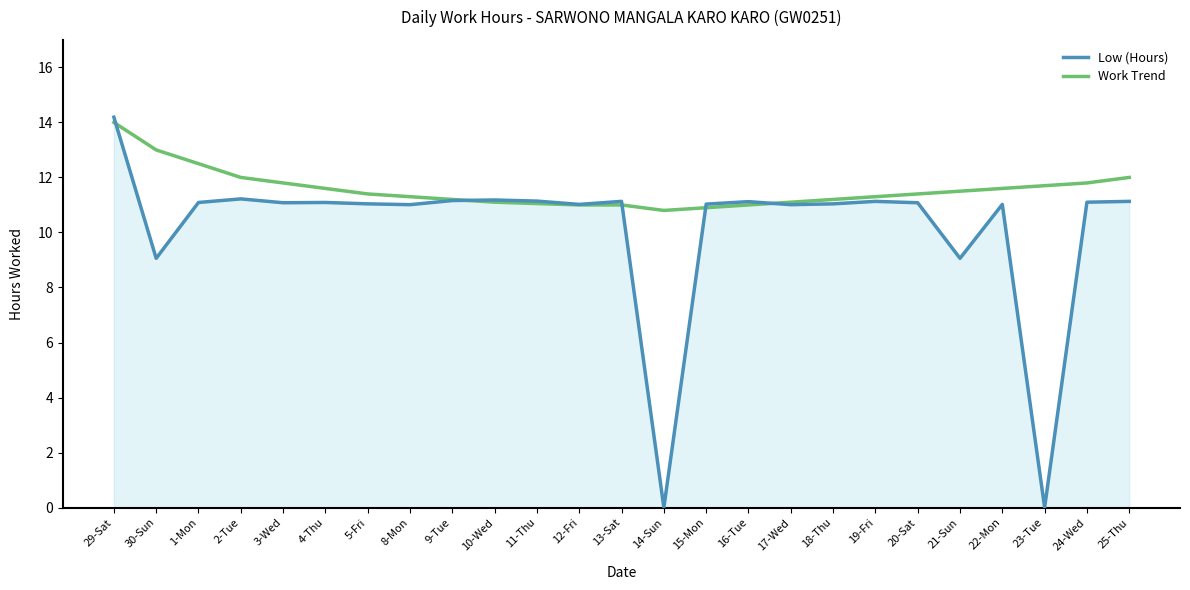

What is the difference between the Low (Hours) values at 2-Tue and 13-Sat?

0.1